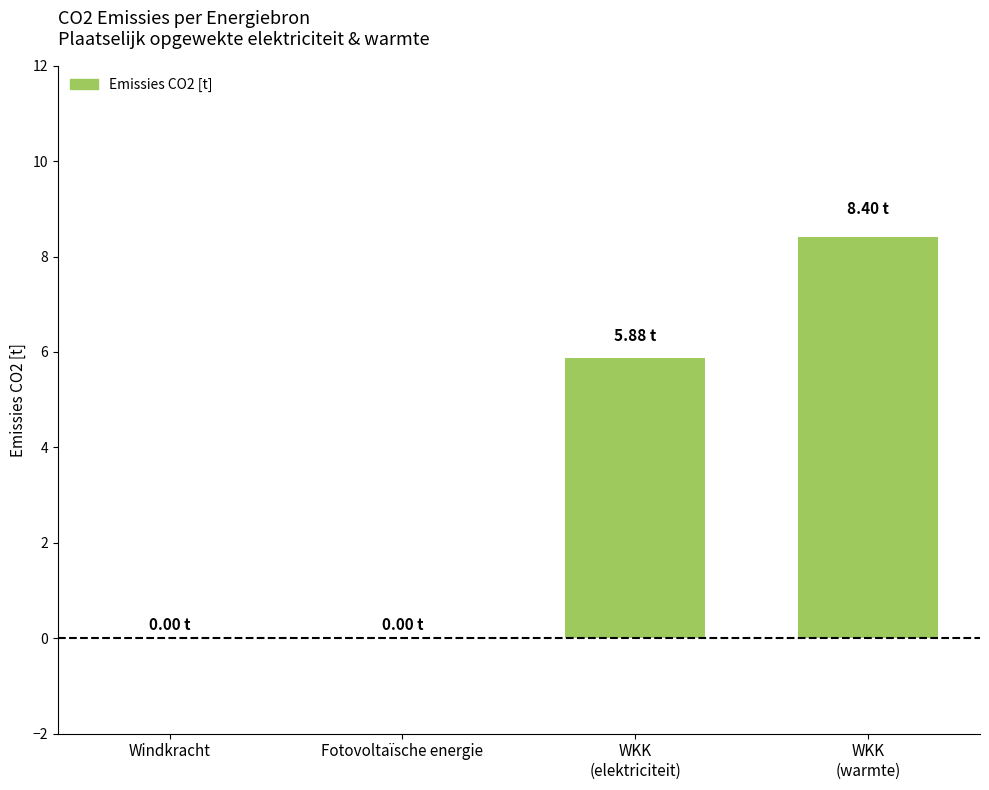

Which has a higher value, Windkracht or WKK
(warmte)?

WKK
(warmte)